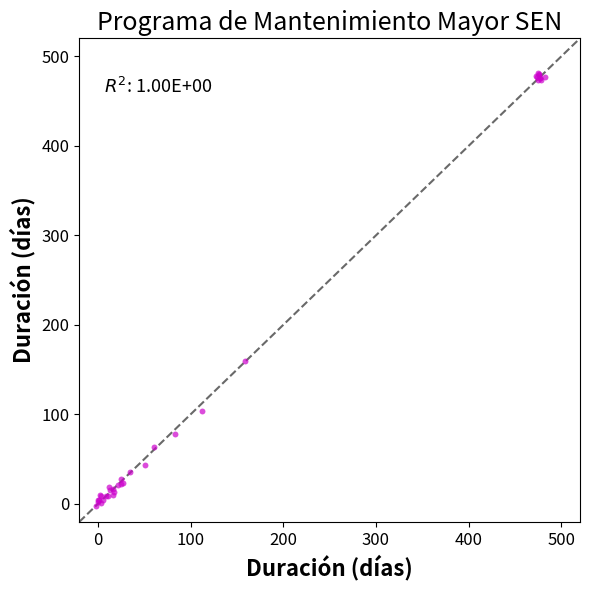

What Y value in the scatter plot is closest to 239?

159.6